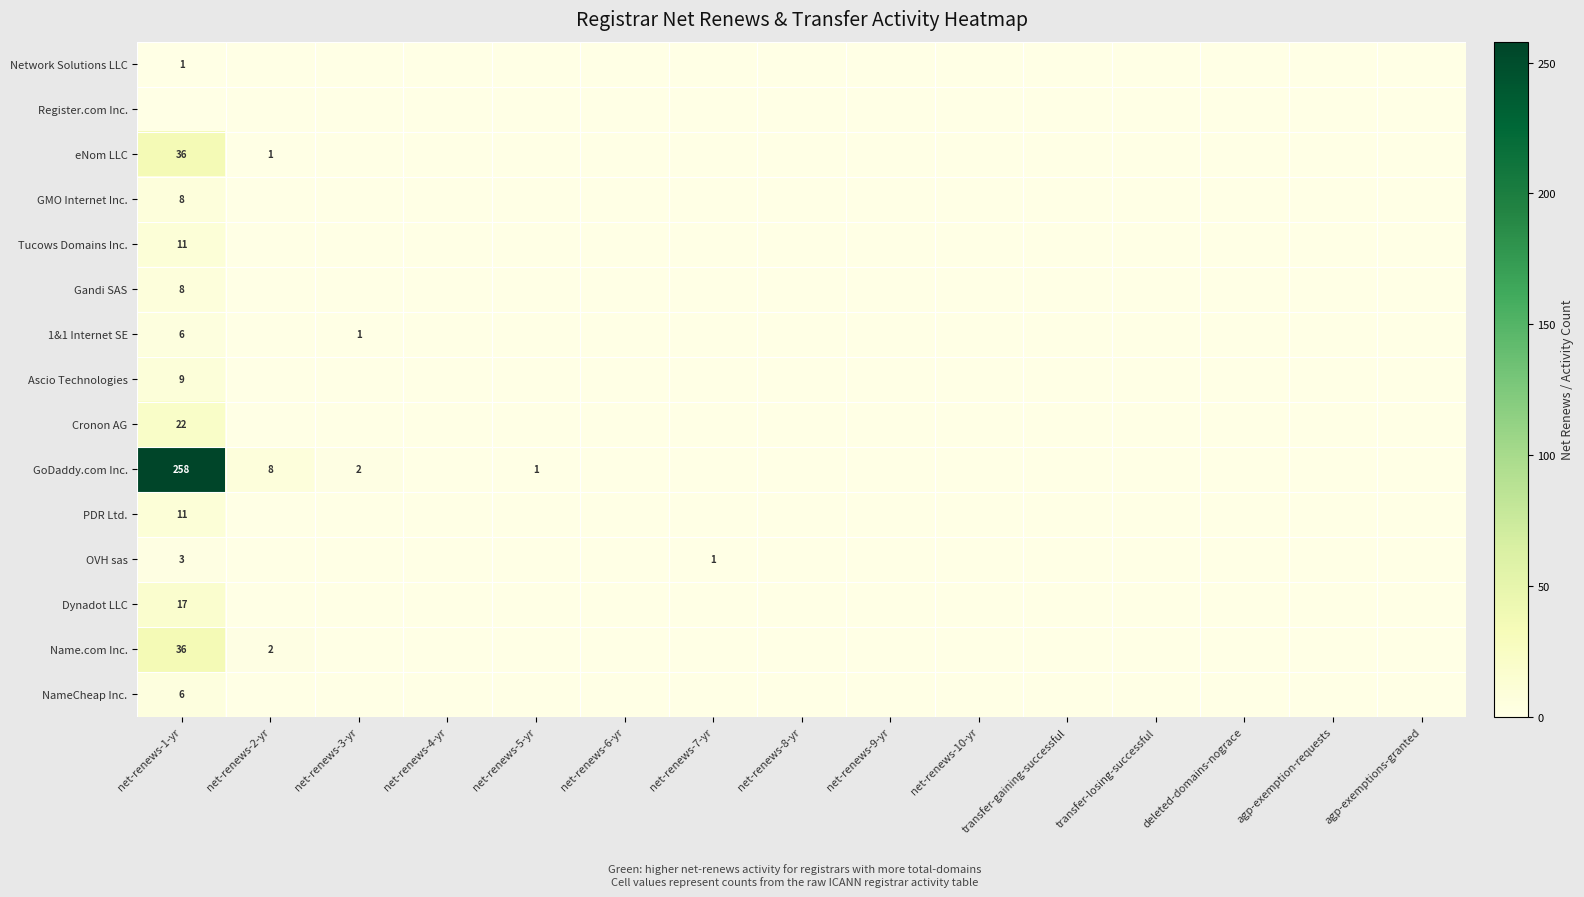

The Tucows Domains Inc. series shows 6 at net-renews-1-yr. True or false?

False